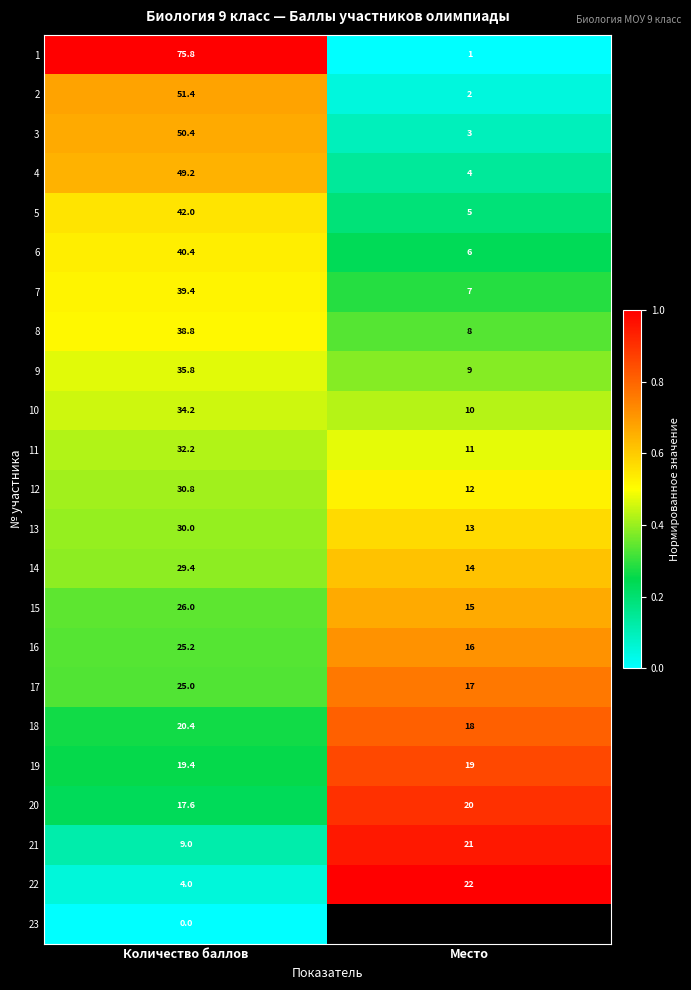

Rank the categories by 22 value from highest to lowest.

Место, Количество баллов